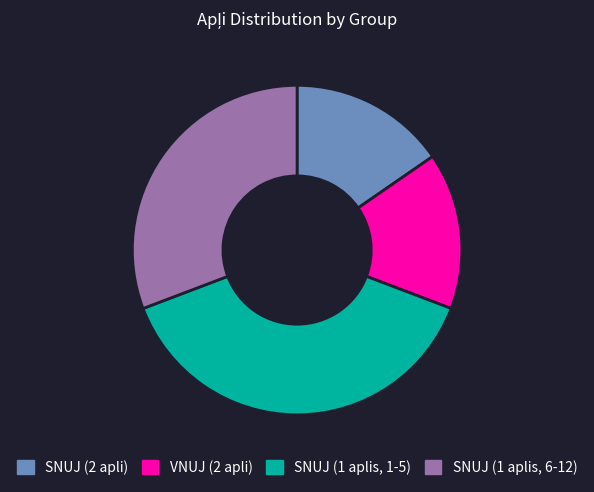

Is there any slice that represents more than half of the pie?

No